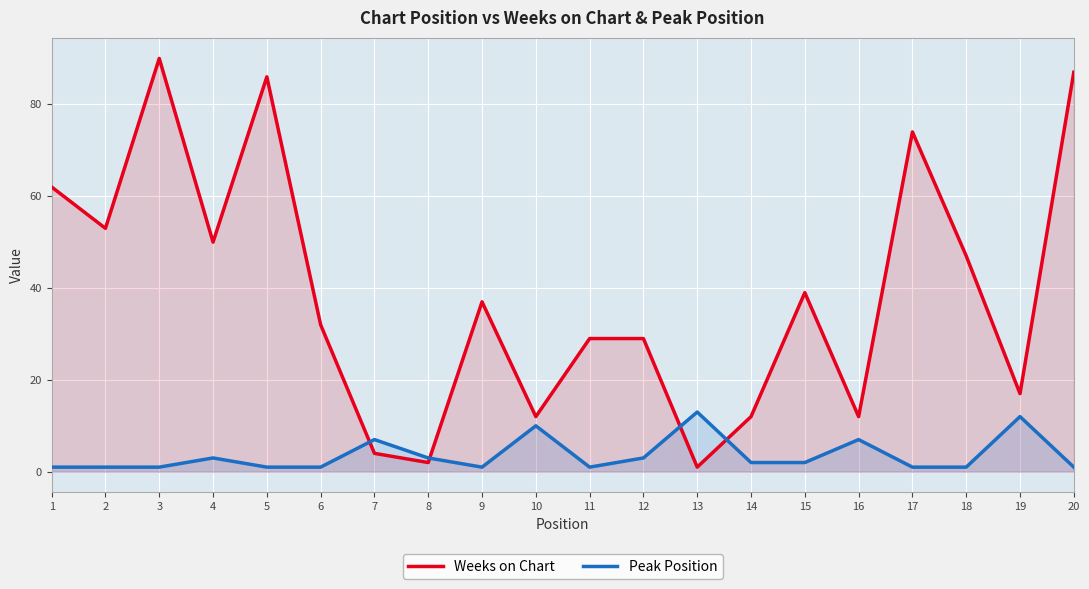

What is the difference between the second highest and minimum values in the Weeks on Chart series?

86